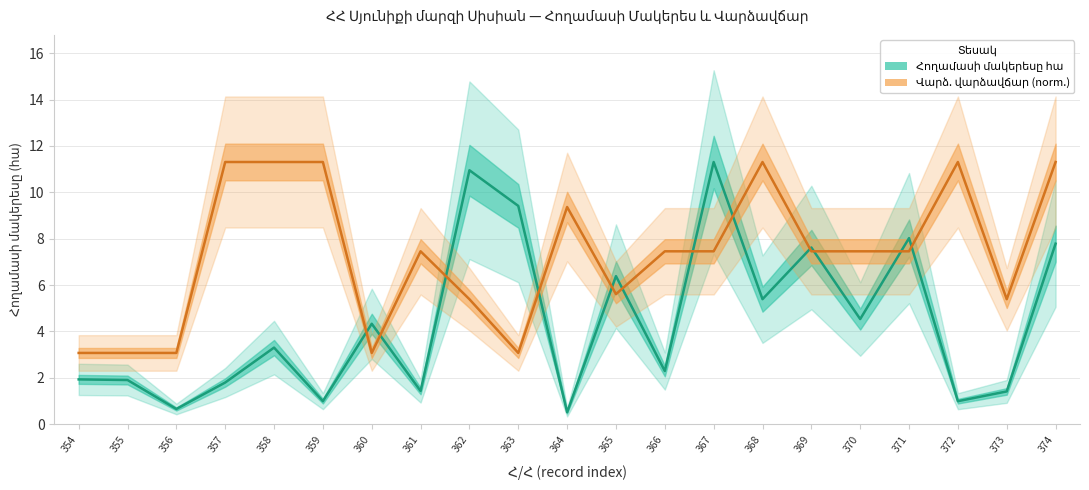

Which category has the lowest value across all series?

364